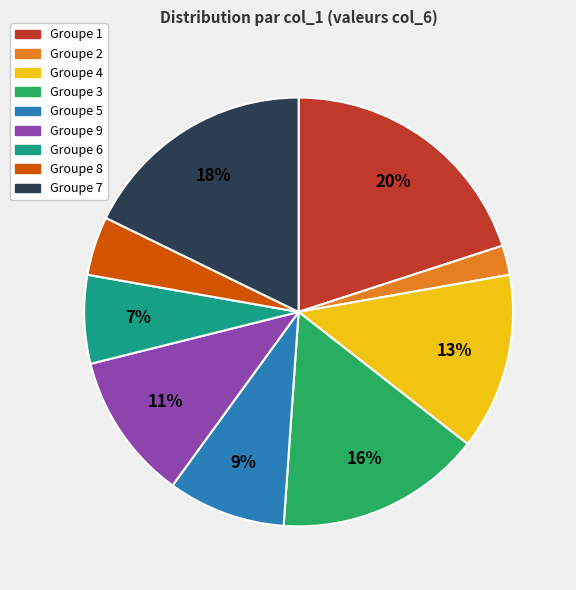

To the nearest percent, what is the difference between the largest and smallest slice percentages?

18%